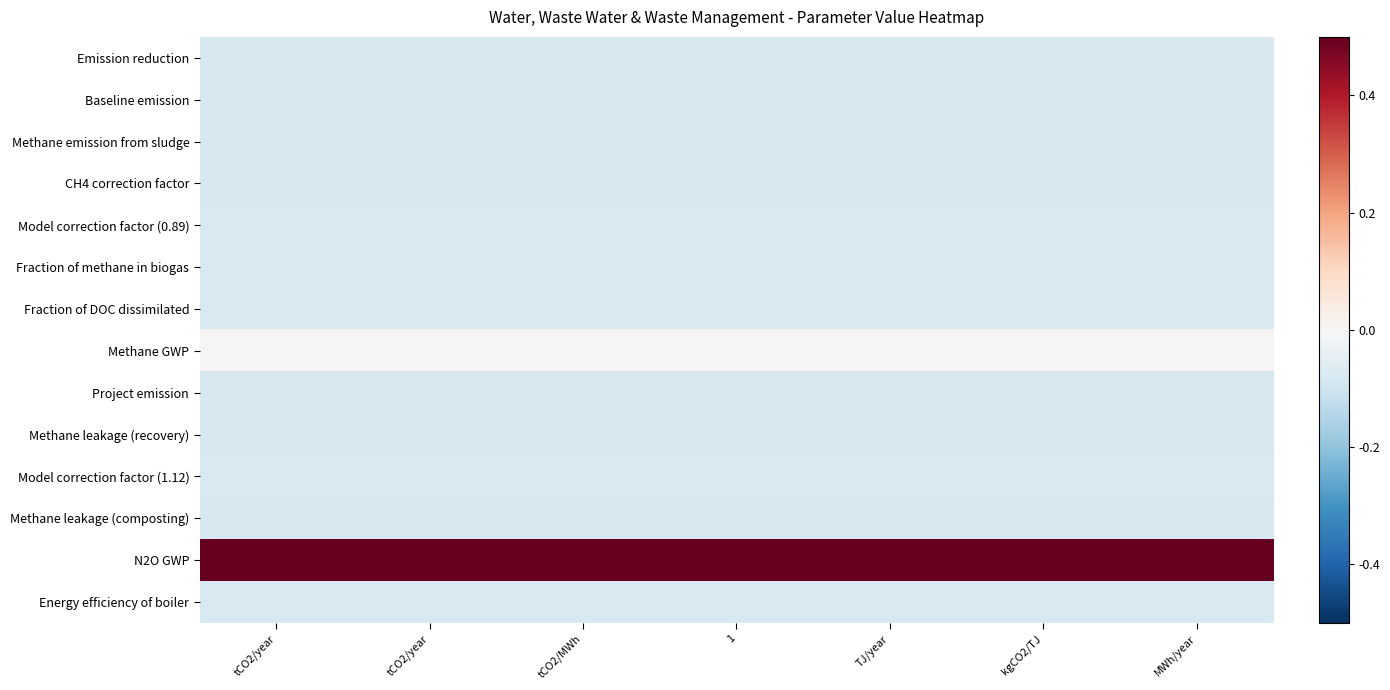

Reading right to left, extract all data points from this chart.

Emission reduction: MWh/year=-0.1	kgCO2/TJ=-0.1	TJ/year=-0.1	1=-0.1	tCO2/MWh=-0.1	tCO2/year=-0.1	tCO2/year=-0.1
Baseline emission: MWh/year=-0.1	kgCO2/TJ=-0.1	TJ/year=-0.1	1=-0.1	tCO2/MWh=-0.1	tCO2/year=-0.1	tCO2/year=-0.1
Methane emission from sludge: MWh/year=-0.1	kgCO2/TJ=-0.1	TJ/year=-0.1	1=-0.1	tCO2/MWh=-0.1	tCO2/year=-0.1	tCO2/year=-0.1
CH4 correction factor: MWh/year=-0.1	kgCO2/TJ=-0.1	TJ/year=-0.1	1=-0.1	tCO2/MWh=-0.1	tCO2/year=-0.1	tCO2/year=-0.1
Model correction factor (0.89): MWh/year=-0.1	kgCO2/TJ=-0.1	TJ/year=-0.1	1=-0.1	tCO2/MWh=-0.1	tCO2/year=-0.1	tCO2/year=-0.1
Fraction of methane in biogas: MWh/year=-0.1	kgCO2/TJ=-0.1	TJ/year=-0.1	1=-0.1	tCO2/MWh=-0.1	tCO2/year=-0.1	tCO2/year=-0.1
Fraction of DOC dissimilated: MWh/year=-0.1	kgCO2/TJ=-0.1	TJ/year=-0.1	1=-0.1	tCO2/MWh=-0.1	tCO2/year=-0.1	tCO2/year=-0.1
Methane GWP: MWh/year=0.0	kgCO2/TJ=0.0	TJ/year=0.0	1=0.0	tCO2/MWh=0.0	tCO2/year=0.0	tCO2/year=0.0
Project emission: MWh/year=-0.1	kgCO2/TJ=-0.1	TJ/year=-0.1	1=-0.1	tCO2/MWh=-0.1	tCO2/year=-0.1	tCO2/year=-0.1
Methane leakage (recovery): MWh/year=-0.1	kgCO2/TJ=-0.1	TJ/year=-0.1	1=-0.1	tCO2/MWh=-0.1	tCO2/year=-0.1	tCO2/year=-0.1
Model correction factor (1.12): MWh/year=-0.1	kgCO2/TJ=-0.1	TJ/year=-0.1	1=-0.1	tCO2/MWh=-0.1	tCO2/year=-0.1	tCO2/year=-0.1
Methane leakage (composting): MWh/year=-0.1	kgCO2/TJ=-0.1	TJ/year=-0.1	1=-0.1	tCO2/MWh=-0.1	tCO2/year=-0.1	tCO2/year=-0.1
N2O GWP: MWh/year=0.9	kgCO2/TJ=0.9	TJ/year=0.9	1=0.9	tCO2/MWh=0.9	tCO2/year=0.9	tCO2/year=0.9
Energy efficiency of boiler: MWh/year=-0.1	kgCO2/TJ=-0.1	TJ/year=-0.1	1=-0.1	tCO2/MWh=-0.1	tCO2/year=-0.1	tCO2/year=-0.1